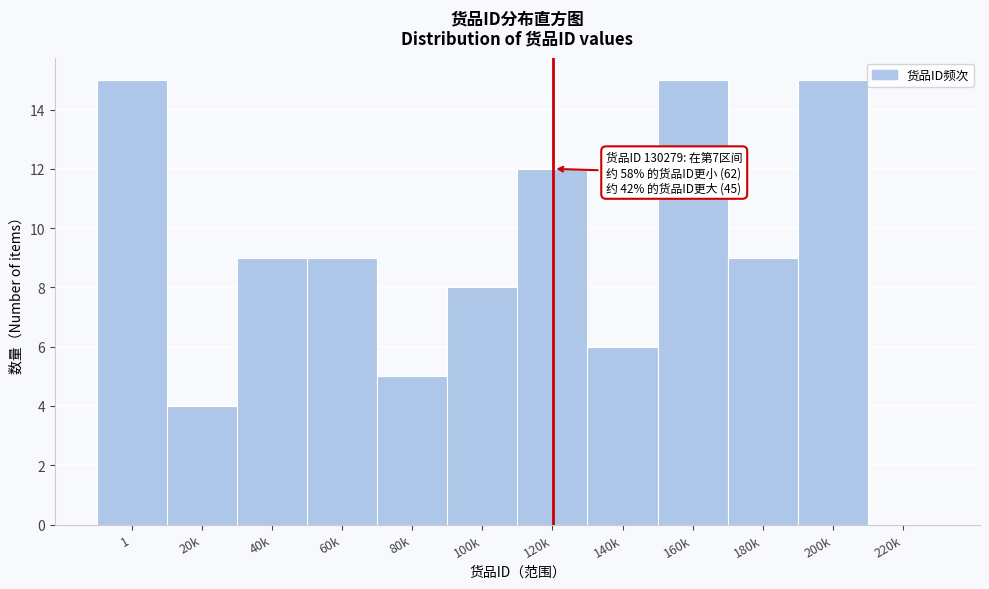

Reading left to right, transcribe all the data shown in this chart.

1=15	20k=4	40k=9	60k=9	80k=5	100k=8	120k=12	140k=6	160k=15	180k=9	200k=15	220k=0